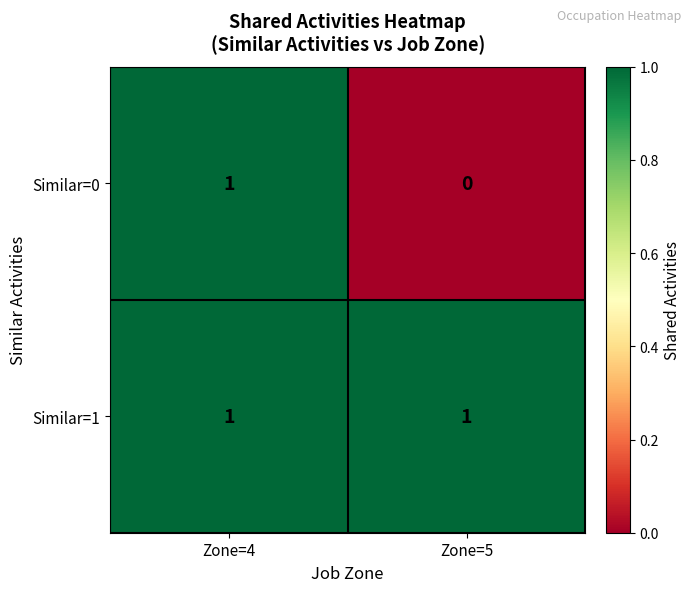

List the labels in order of Similar=0 value, largest first.

Zone=4, Zone=5